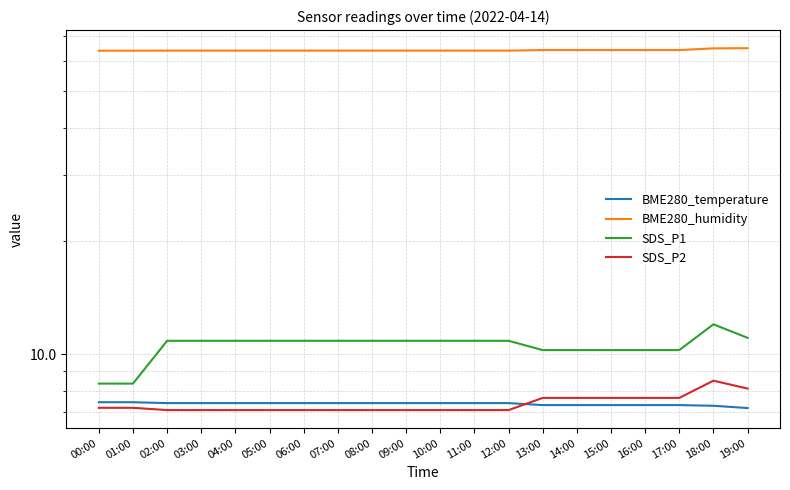

What is the difference between the highest and lowest values at 19:00?

57.8